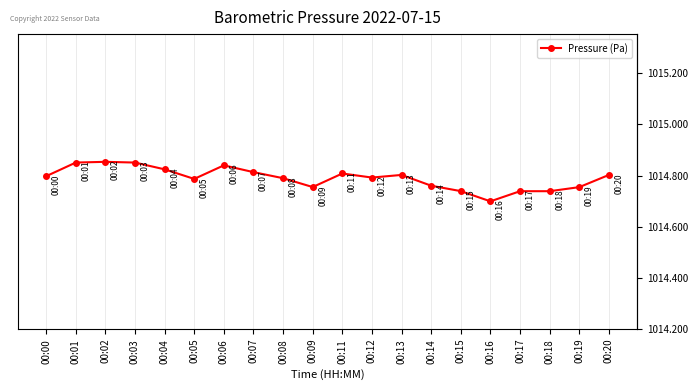

True or false: there are more than 2 points higher than both neighbors.

True